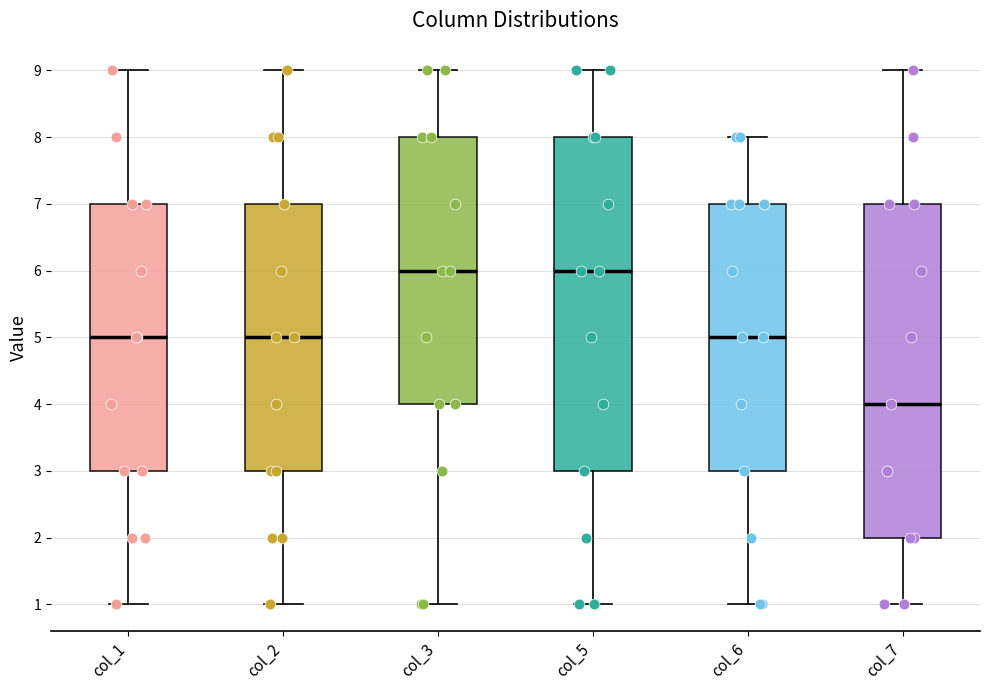

Reading left to right, transcribe this box plot: for each box, give where its median line is, the range the box spans, and where its two whiskers end, as read against the y-axis. The values are not printed on the chart, so give them approximately, as read against the axis.

col_1: median 5, box 3 to 7, whiskers 1 to 9
col_2: median 5, box 3 to 7, whiskers 1 to 9
col_3: median 6, box 4 to 8, whiskers 1 to 9
col_5: median 6, box 3 to 8, whiskers 1 to 9
col_6: median 5, box 3 to 7, whiskers 1 to 8
col_7: median 4, box 2 to 7, whiskers 1 to 9